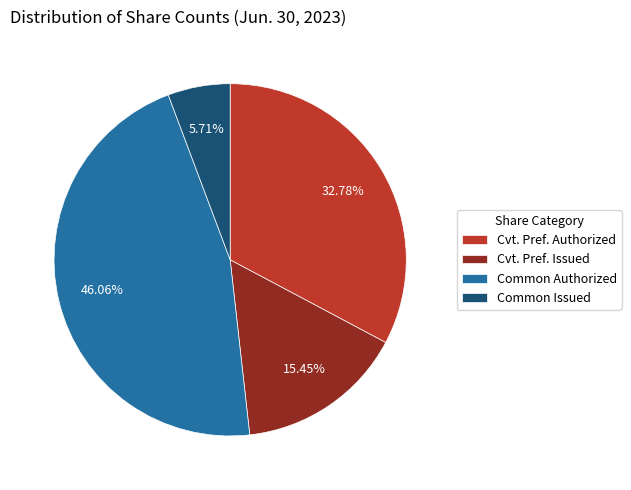

Between Common Authorized and Cvt. Pref. Issued, which is larger?

Common Authorized